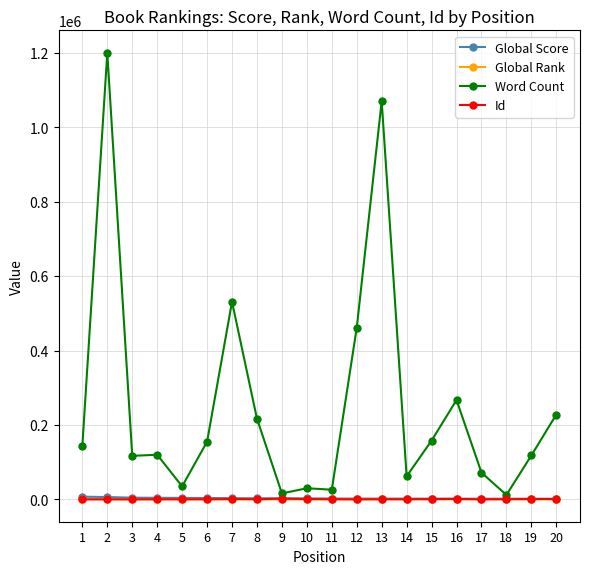

True or false: Id has more than 1 interior local peaks.

True